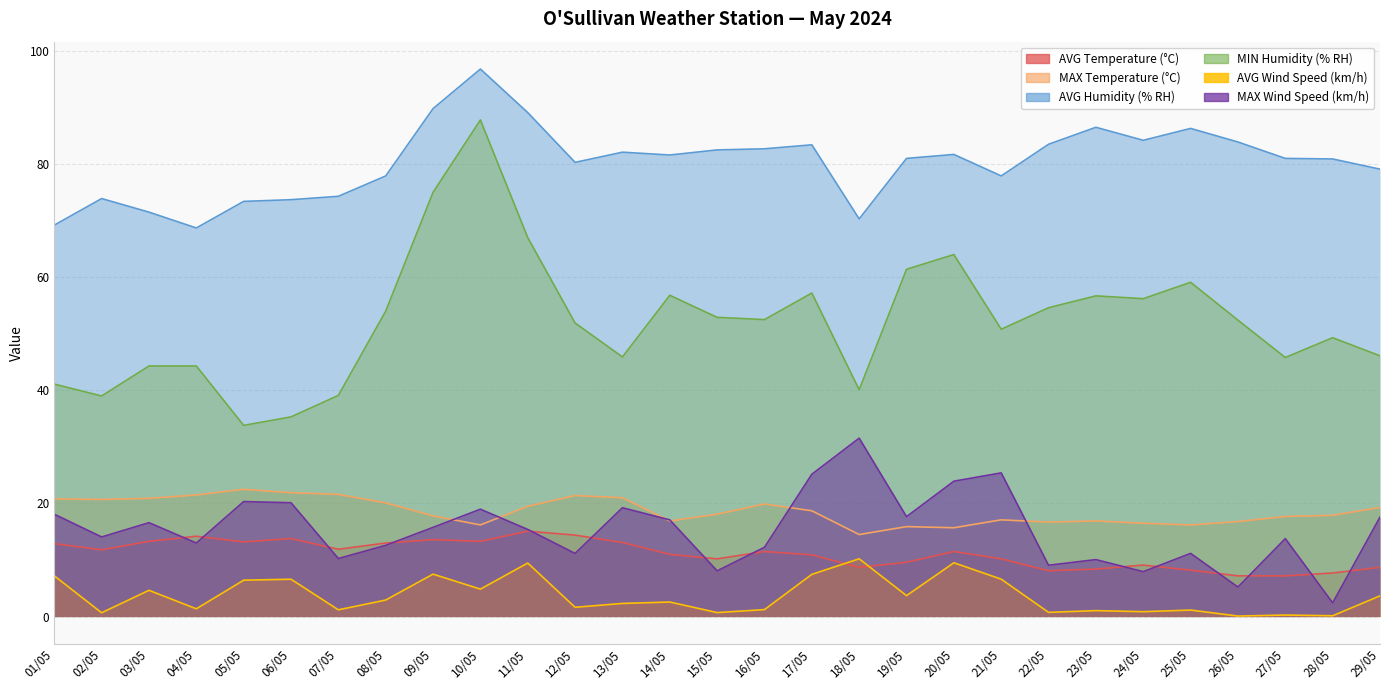

Rank the series by their maximum value, from highest to lowest.

AVG Humidity (% RH), MIN Humidity (% RH), MAX Wind Speed (km/h), MAX Temperature (°C), AVG Temperature (°C), AVG Wind Speed (km/h)